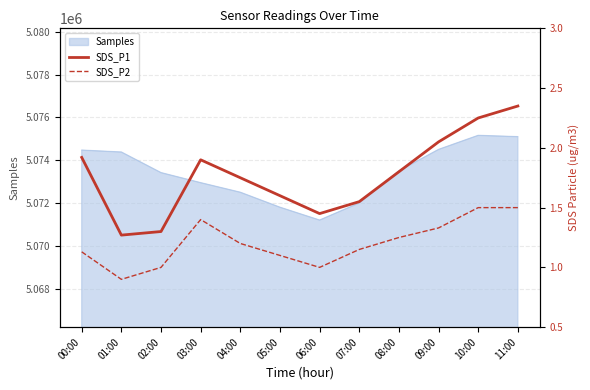

Reading right to left, list all the values displayed in this chart.

SDS_P1: 11:00=2.4	10:00=2.2	09:00=2.0	08:00=1.8	07:00=1.6	06:00=1.4	05:00=1.6	04:00=1.8	03:00=1.9	02:00=1.3	01:00=1.3	00:00=1.9
SDS_P2: 11:00=1.5	10:00=1.5	09:00=1.3	08:00=1.2	07:00=1.1	06:00=1.0	05:00=1.1	04:00=1.2	03:00=1.4	02:00=1.0	01:00=0.9	00:00=1.1